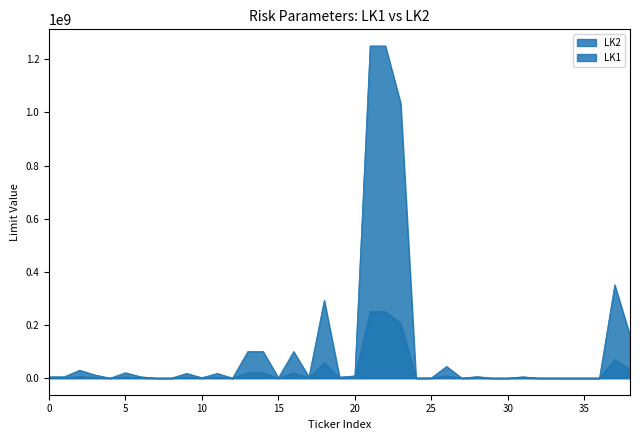

Does the chart have visible grid lines?

No